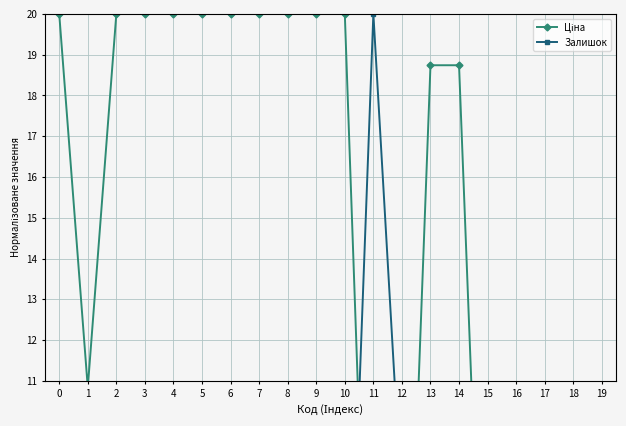

At 7, list the series in order from largest to smallest.

Ціна, Залишок